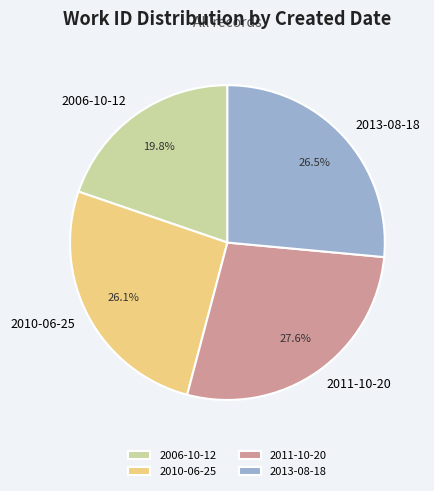

Between 2006-10-12 and 2011-10-20, which is larger?

2011-10-20